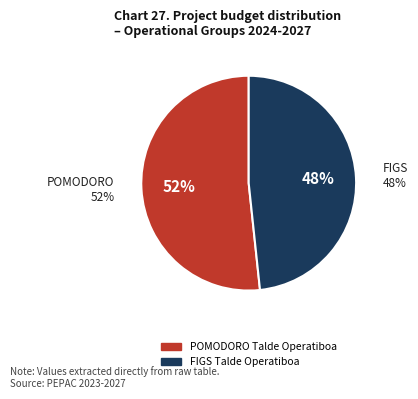

Which has a higher value, POMODORO Talde Operatiboa or FIGS Talde Operatiboa?

POMODORO Talde Operatiboa